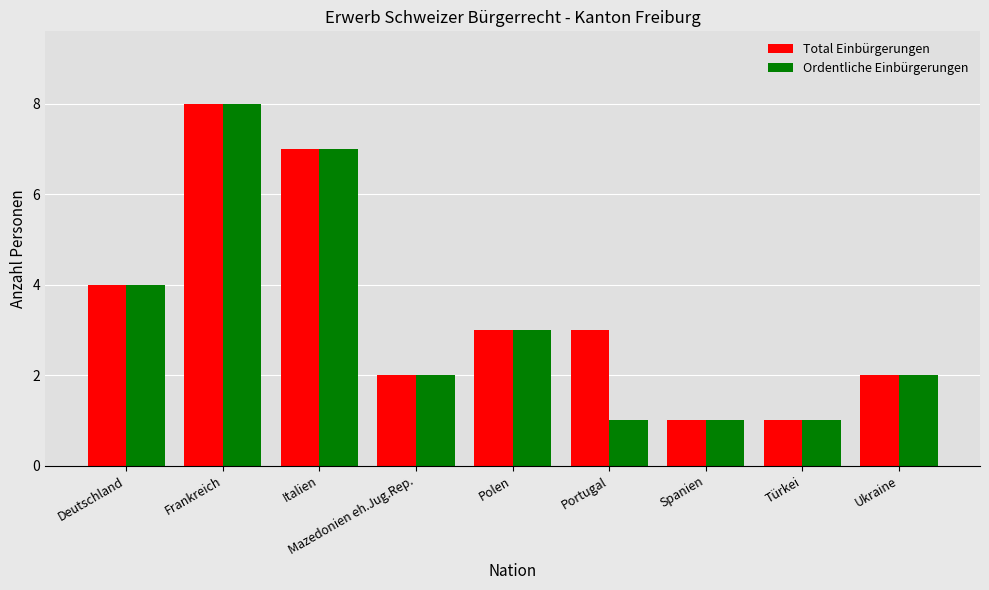

What value does the Total Einbürgerungen series have at Portugal?

3